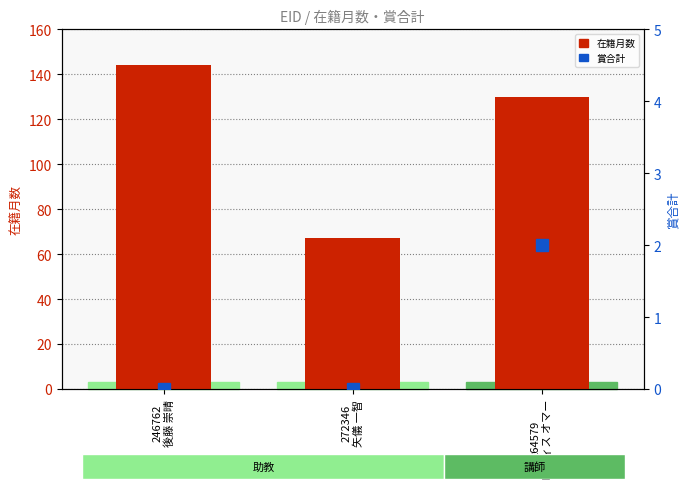

How many data points does each series have?

3